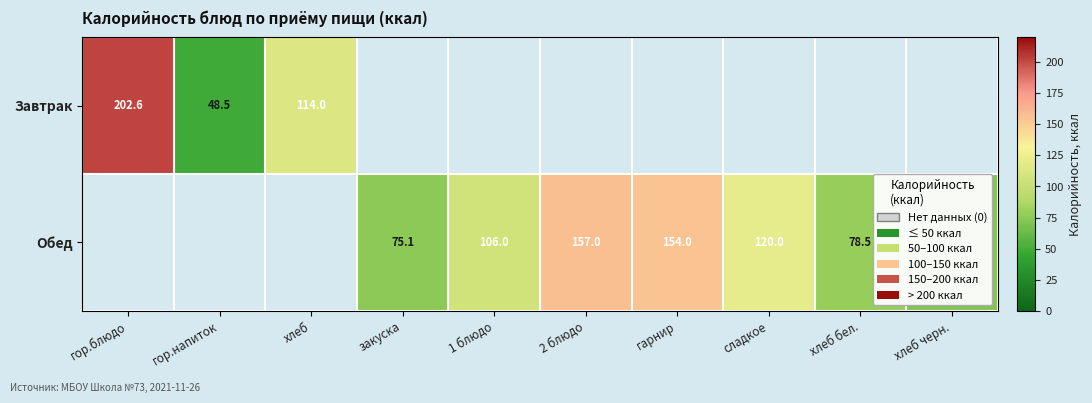

Count the number of categories in the chart.

10